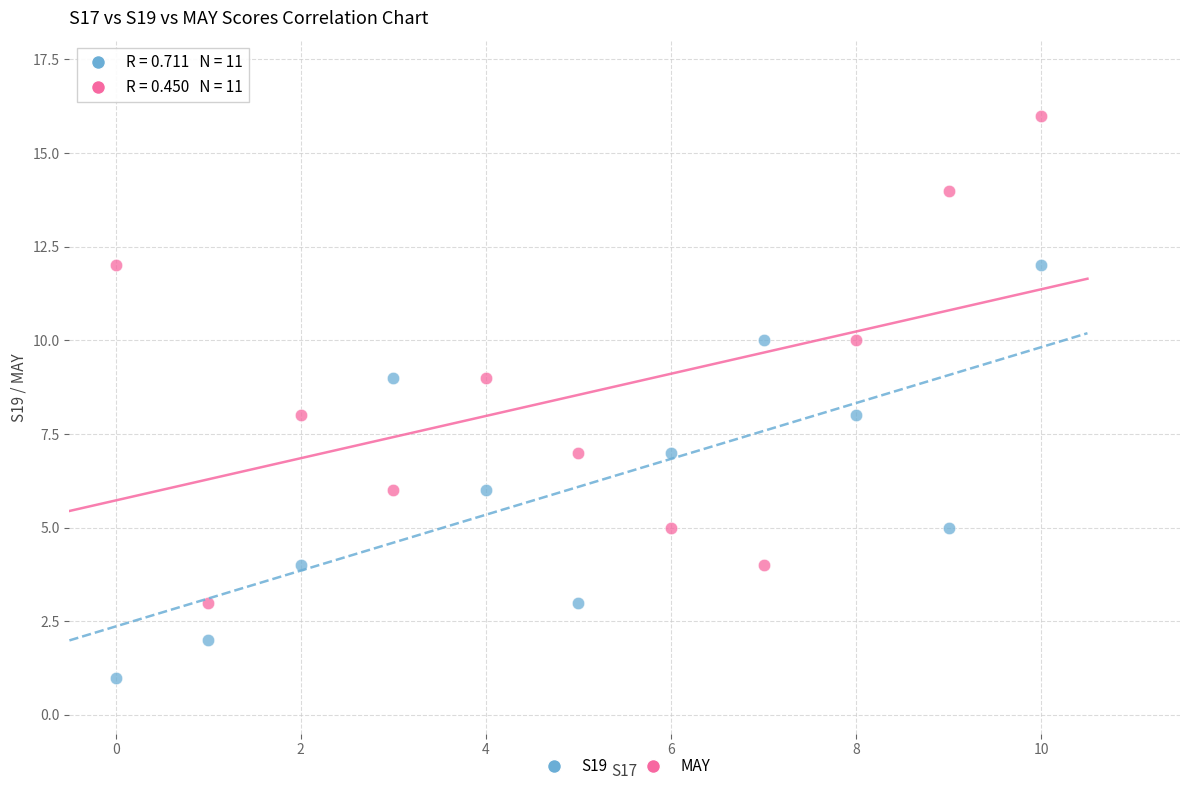

Across all data points, what is the range of Y values (max minus min)?

15